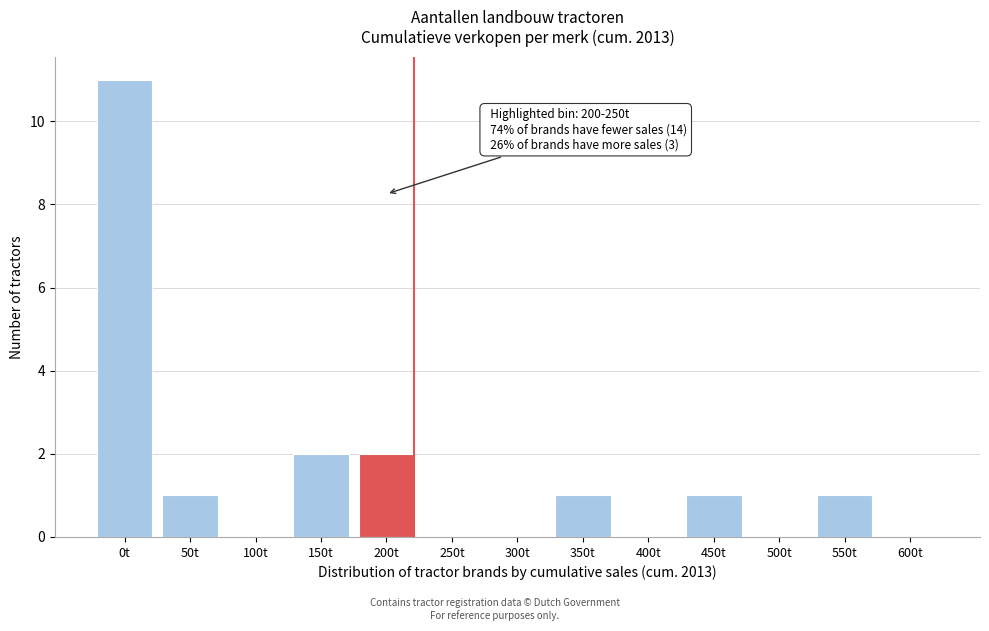

Reading left to right, what are all the values shown in this chart?

0t=11	50t=1	100t=0	150t=2	200t=2	250t=0	300t=0	350t=1	400t=0	450t=1	500t=0	550t=1	600t=0